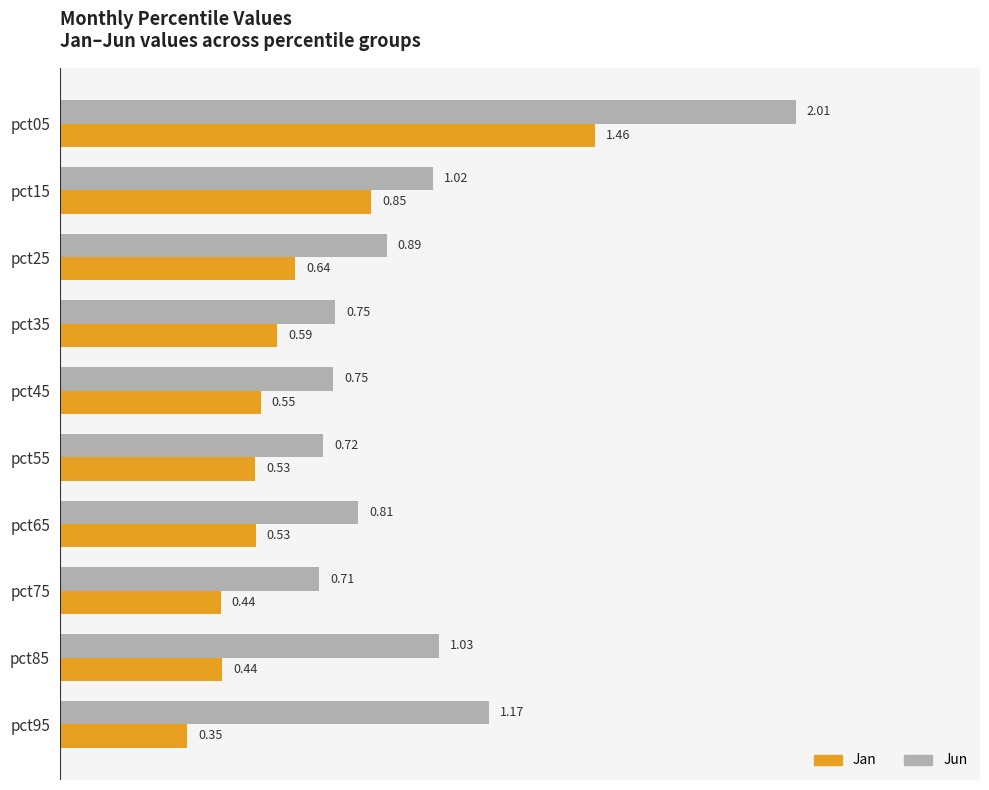

At how many categories does at least one series exceed 0?

10